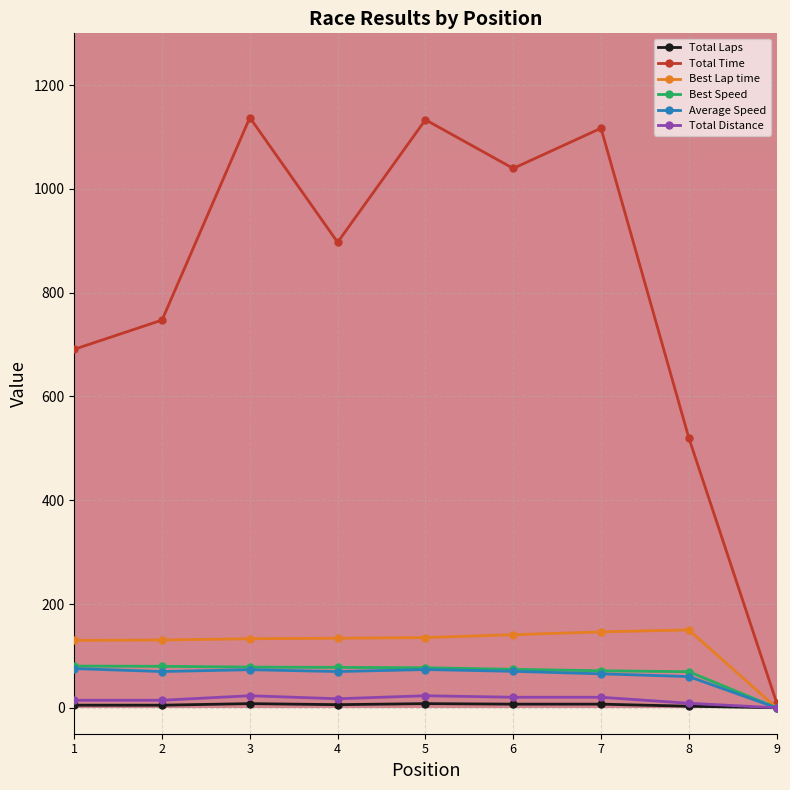

Which series has the largest range (max minus min)?

Total Time